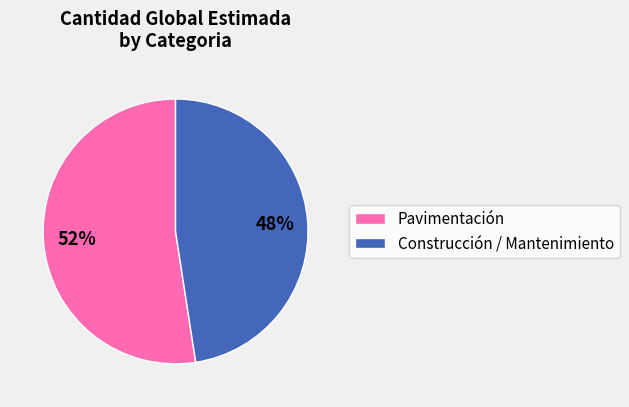

Is there any slice that represents more than half of the pie?

Yes